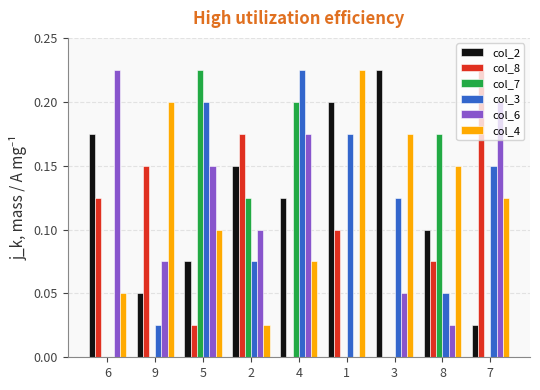

What is the total value across all series at 3?

0.6